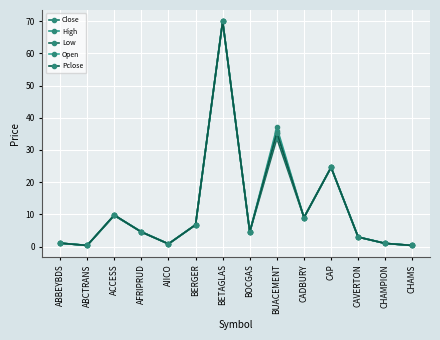

In Open, how many points are higher than both neighbors (excluding endpoints)?

4